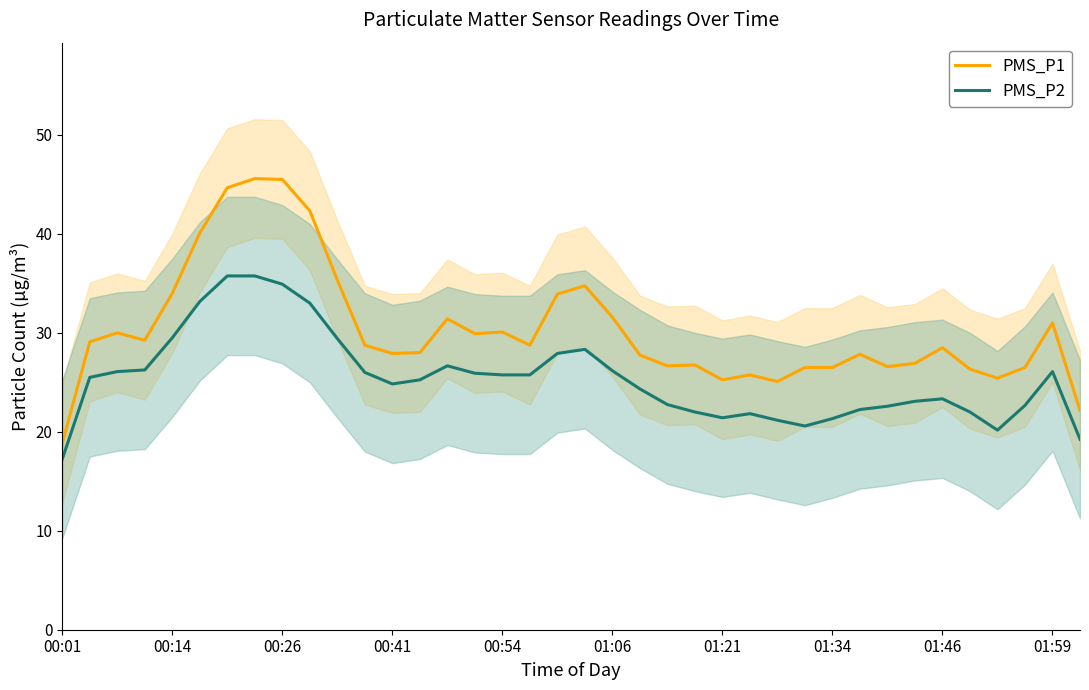

The value of PMS_P1 at 00:14 is 10.1. True or false?

False